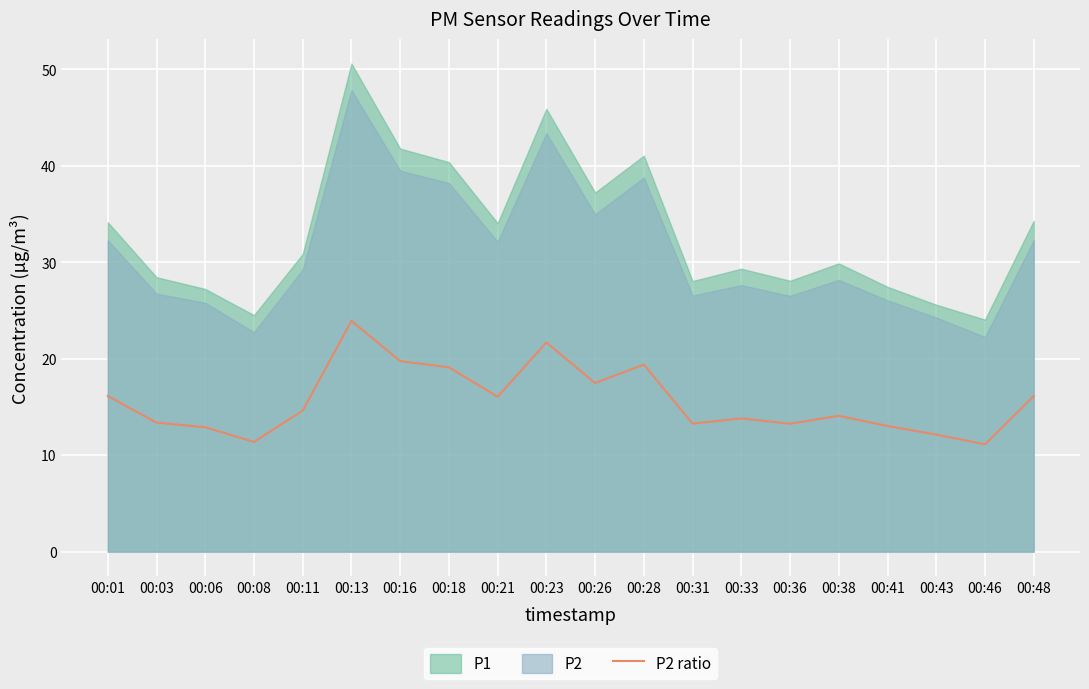

Is it true that the value at 00:28 is 19.4?

True